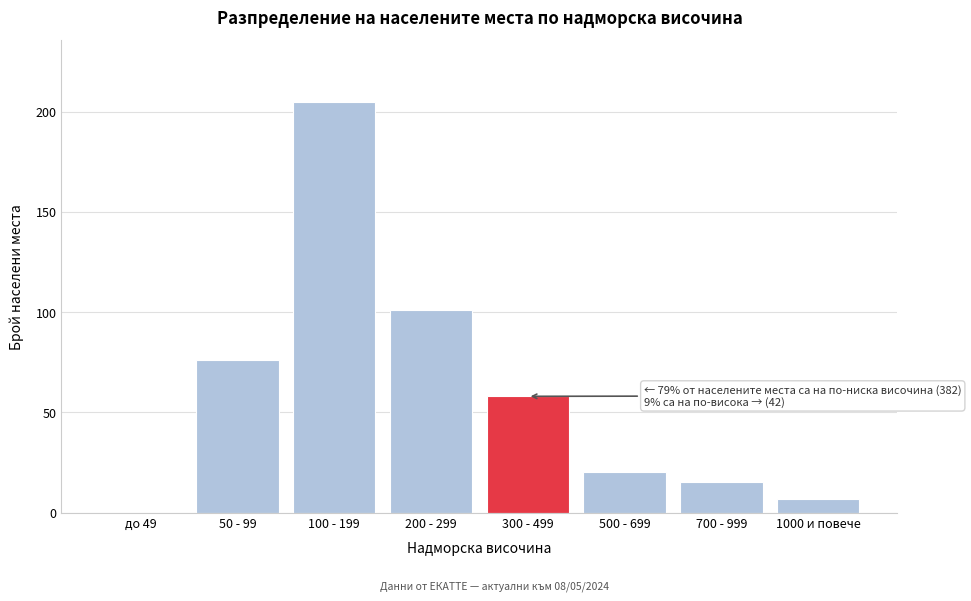

Reading left to right, transcribe all the data shown in this chart.

до 49=0	50 - 99=76	100 - 199=205	200 - 299=101	300 - 499=58	500 - 699=20	700 - 999=15	1000 и повече=7